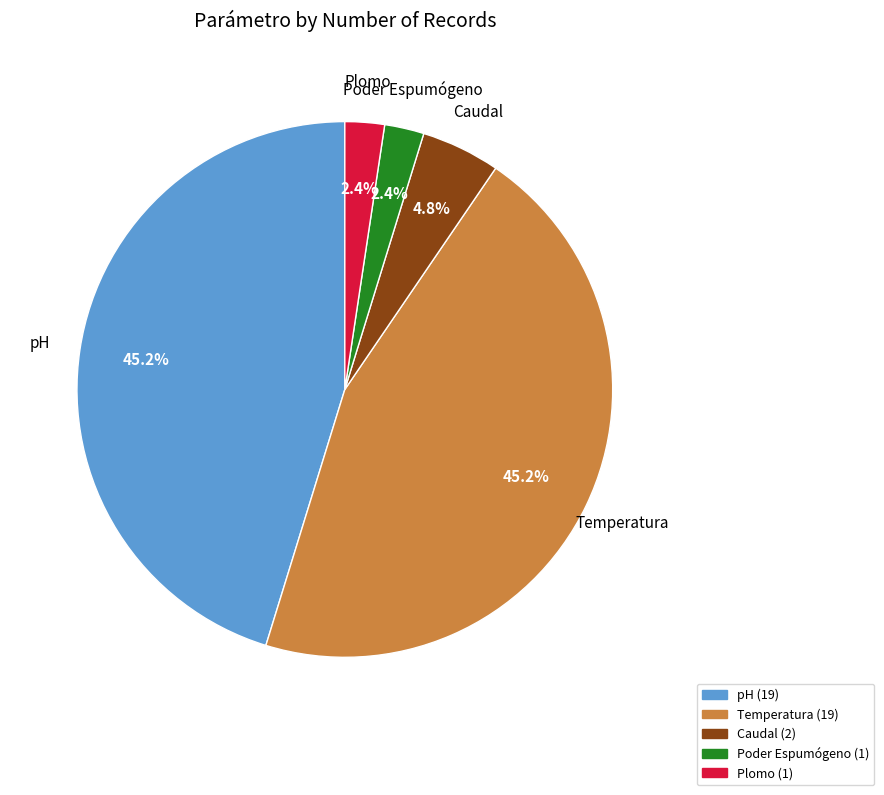

Does Plomo account for over 50% of the chart?

No